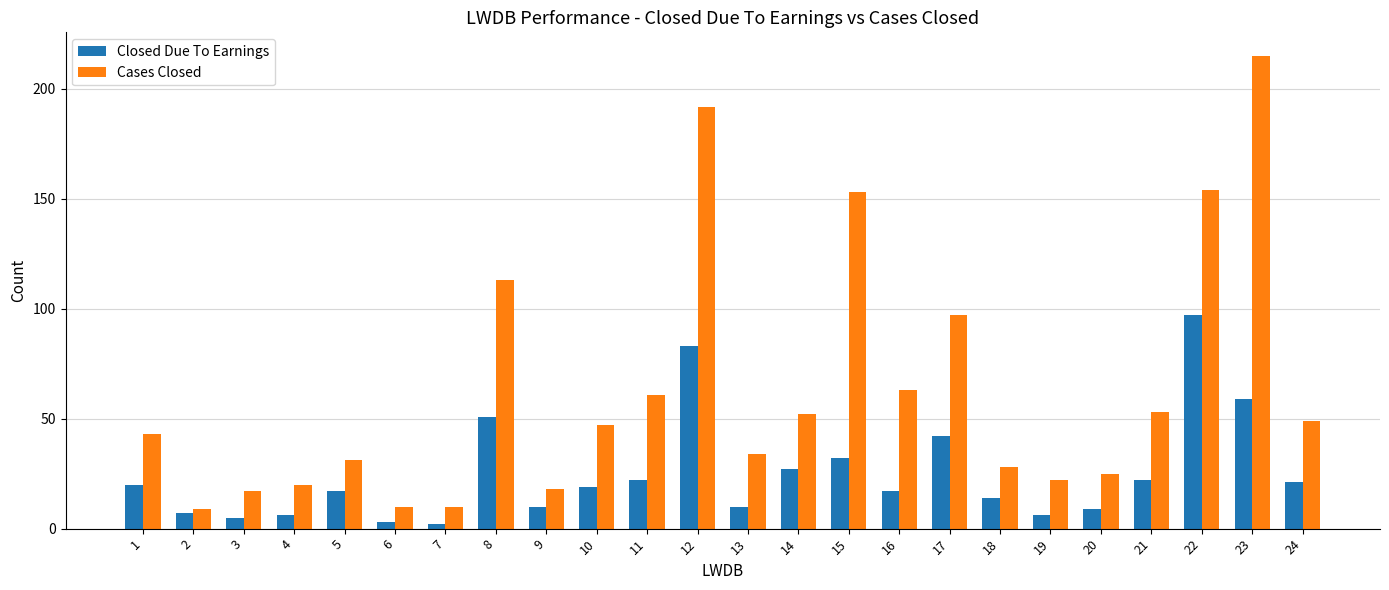

The Cases Closed series shows 31 at 9. True or false?

False